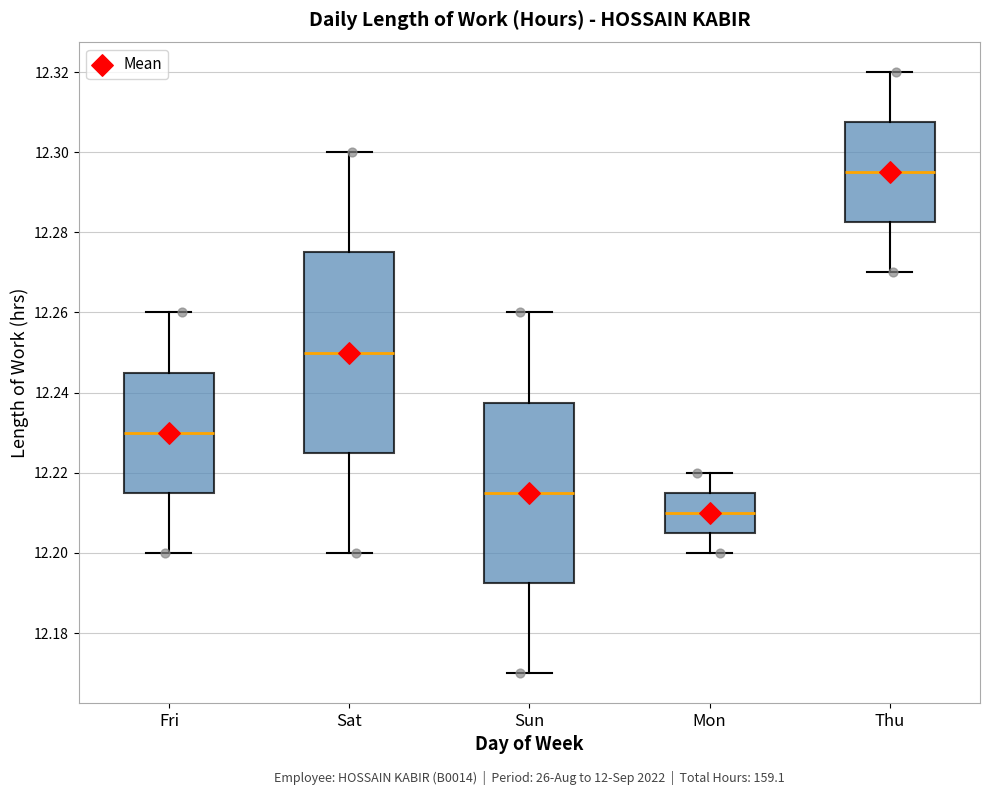

Reading left to right, transcribe this box plot: for each box, give where its median line is, the range the box spans, and where its two whiskers end, as read against the y-axis. The values are not printed on the chart, so give them approximately, as read against the axis.

Fri: median 12.230, box 12.216 to 12.246, whiskers 12.200 to 12.260
Sat: median 12.250, box 12.226 to 12.276, whiskers 12.200 to 12.300
Sun: median 12.216, box 12.192 to 12.238, whiskers 12.170 to 12.260
Mon: median 12.210, box 12.206 to 12.216, whiskers 12.200 to 12.220
Thu: median 12.296, box 12.282 to 12.308, whiskers 12.270 to 12.320